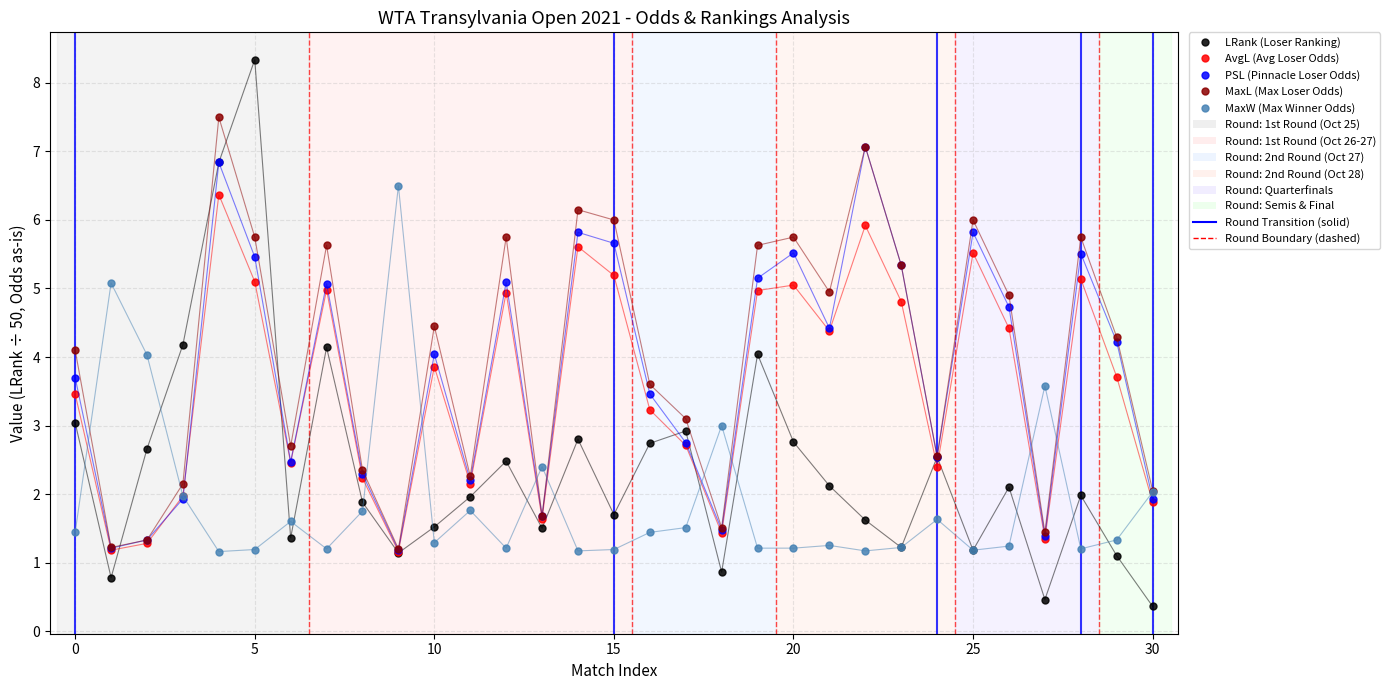

What is the value of the PSL (Pinnacle Loser Odds) point at the 19th from the left?

1.5